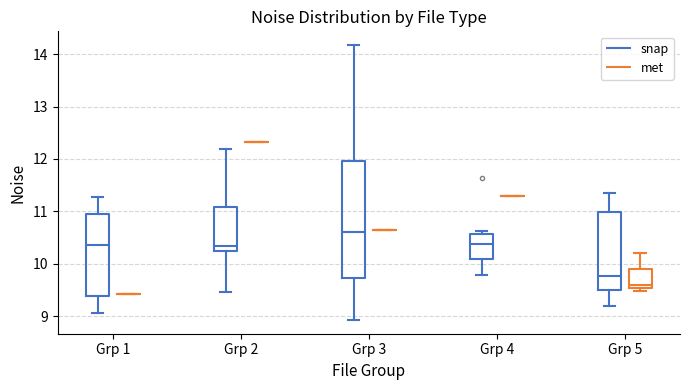

Which box is the tallest, from its lower edge to its upper edge?

Grp 3 (snap)